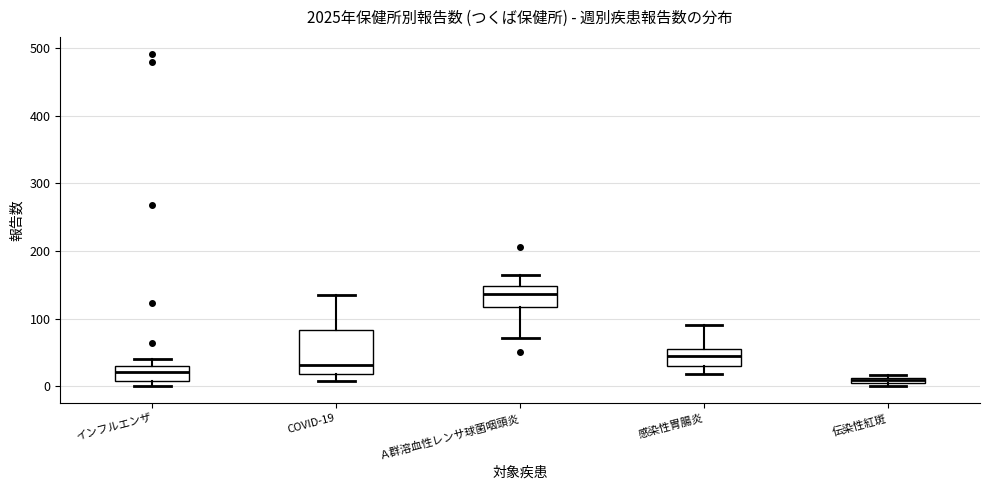

Which box is the tallest, from its lower edge to its upper edge?

COVID-19